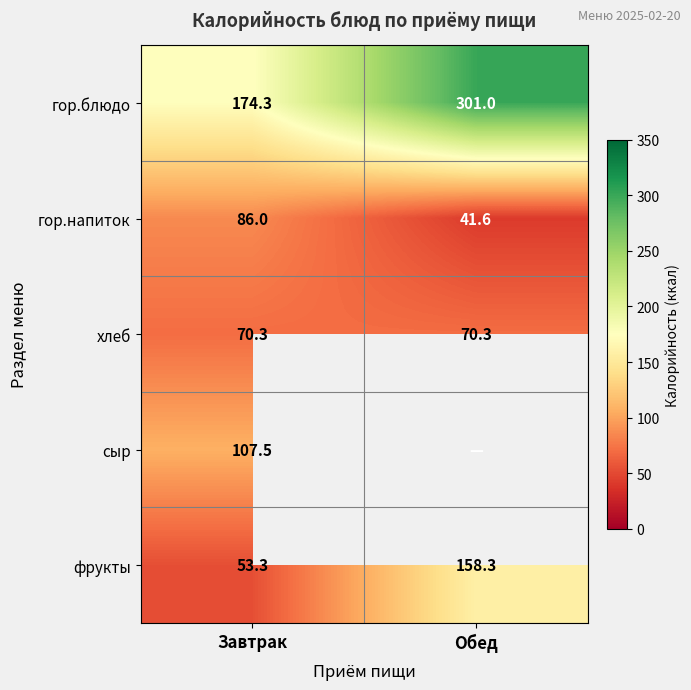

What is the approximate value of гор.блюдо at Завтрак?

174.3